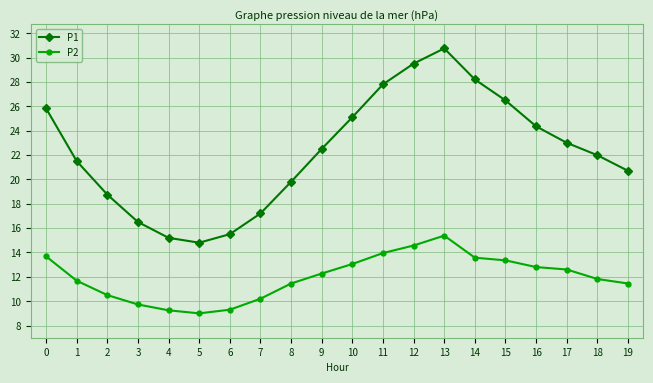

What is the average value of the P2 series?

12.0